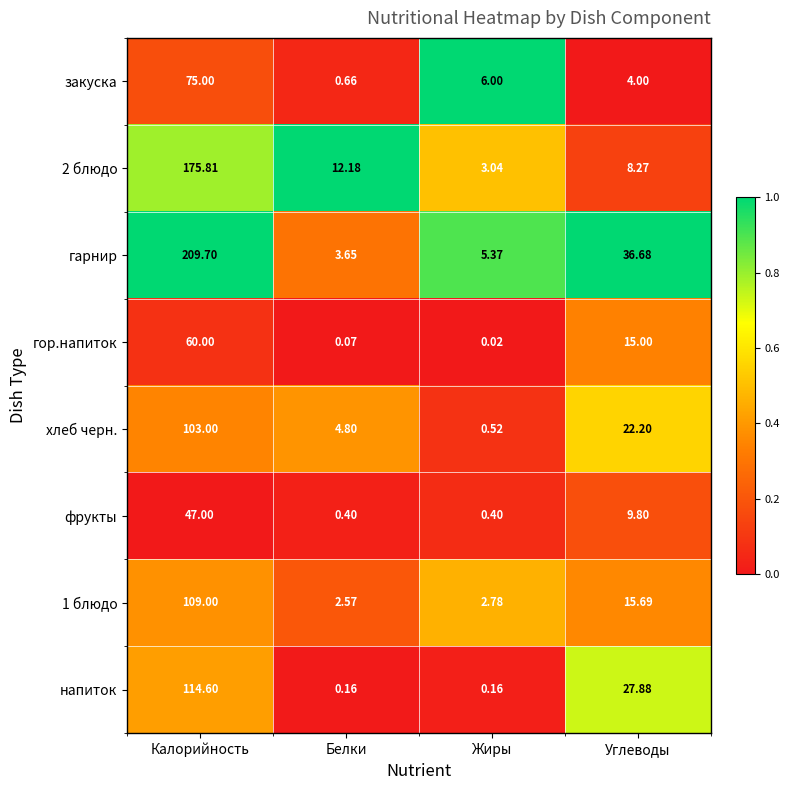

What is the greatest value displayed?

209.7